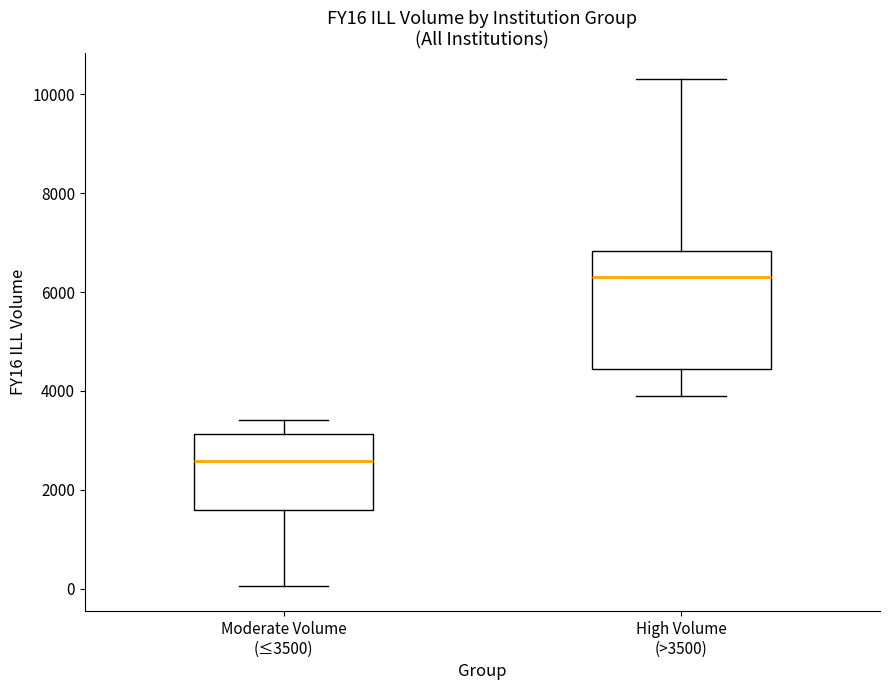

Which box has the lowest median line?

Moderate Volume (≤3500)